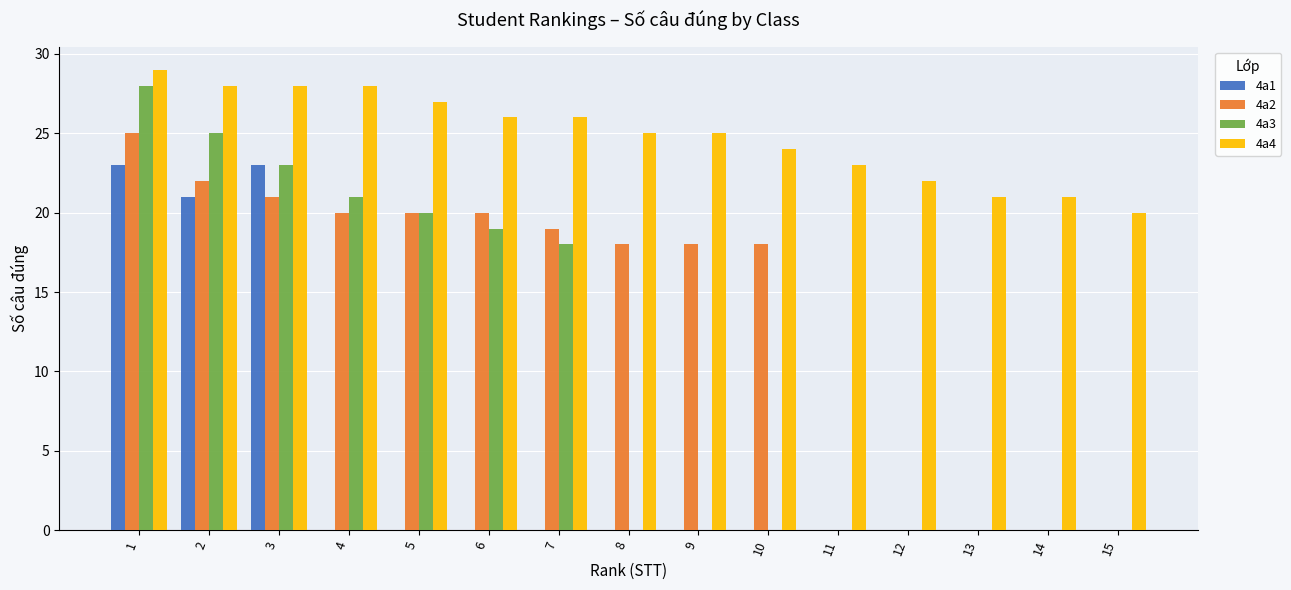

What is the maximum value shown in the chart?

29